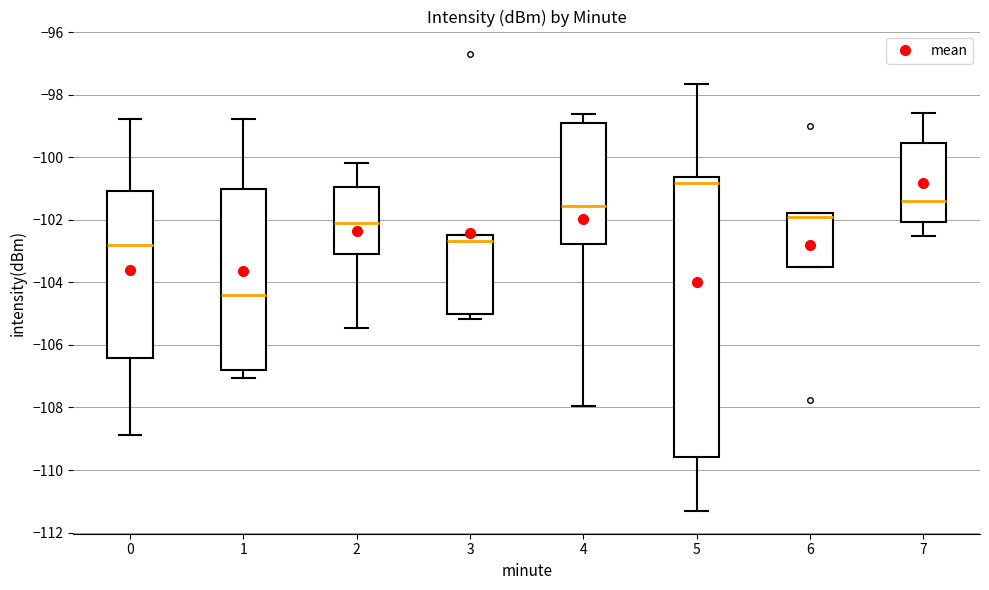

Which box's median line is the lowest?

1